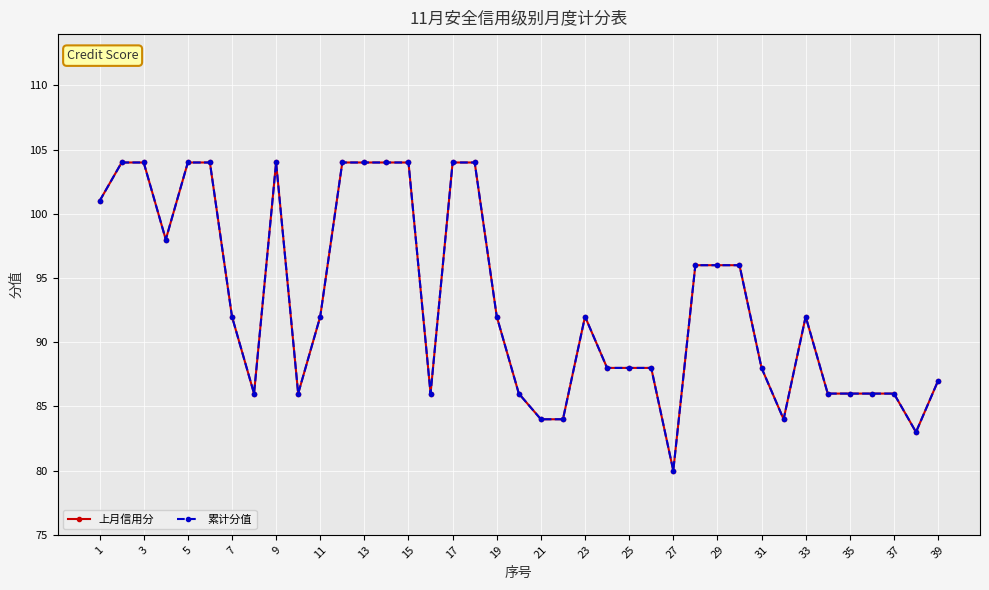

Is this an area chart (filled region under the line)?

No